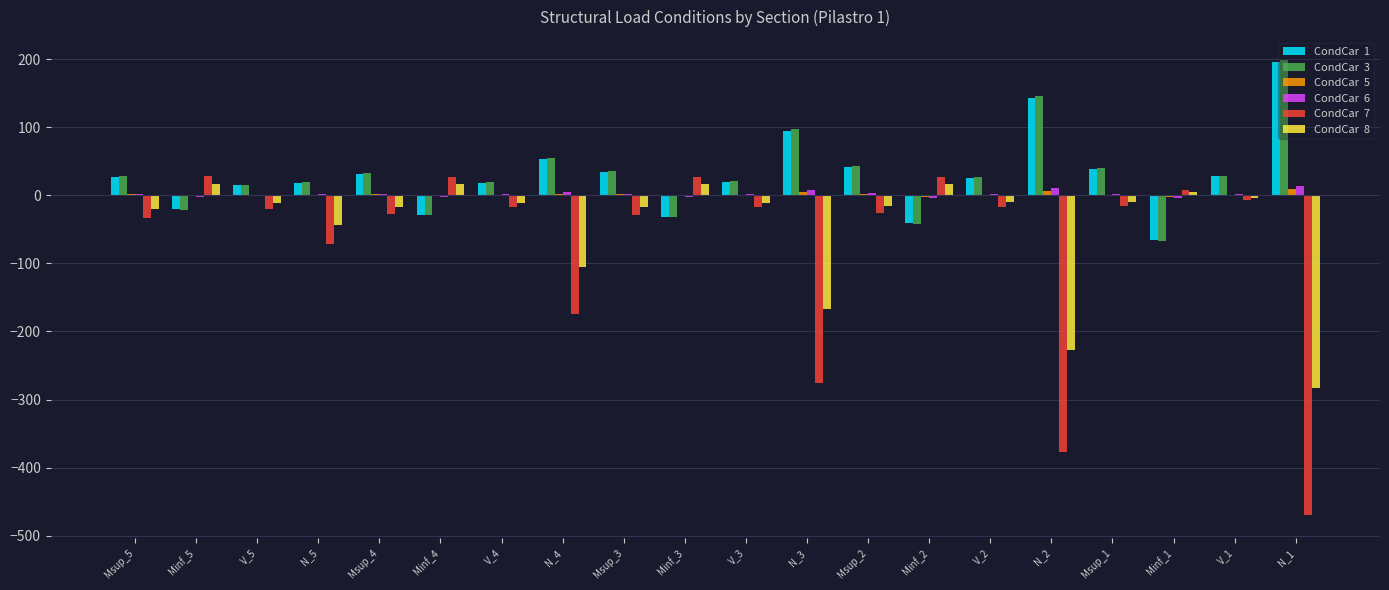

Which label corresponds to the largest value in the chart?

N_1